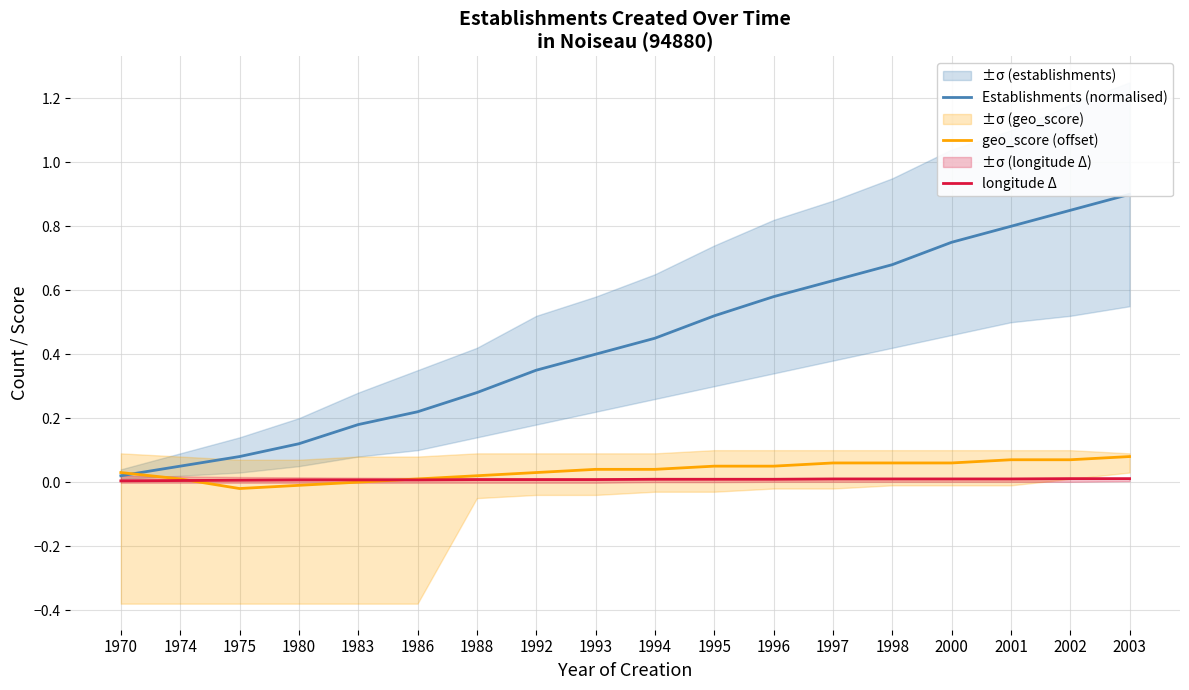

Does the chart have visible grid lines?

Yes